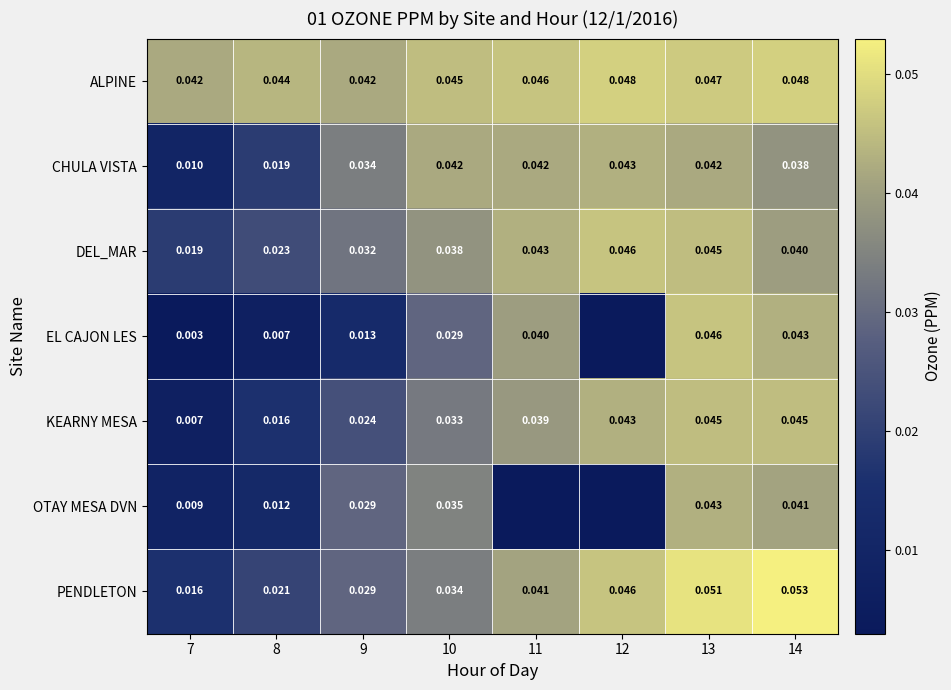

At 14, list the series in order from largest to smallest.

PENDLETON, ALPINE, KEARNY MESA, EL CAJON LES, OTAY MESA DVN, DEL_MAR, CHULA VISTA